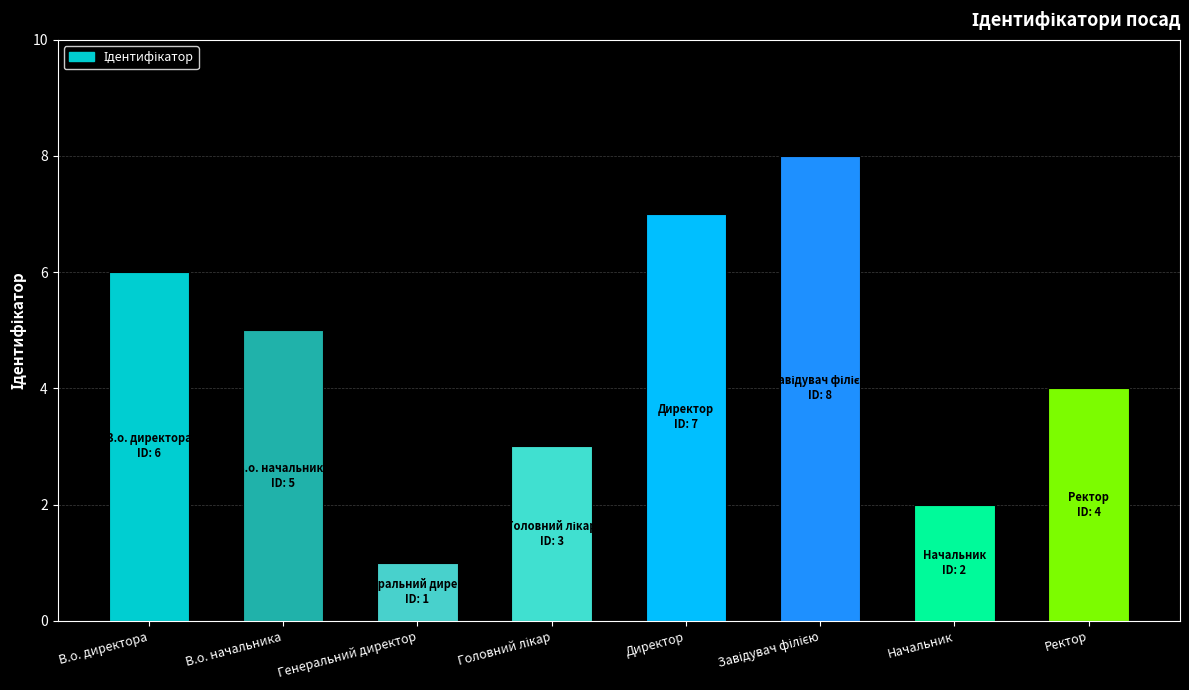

How many data points does each series have?

8